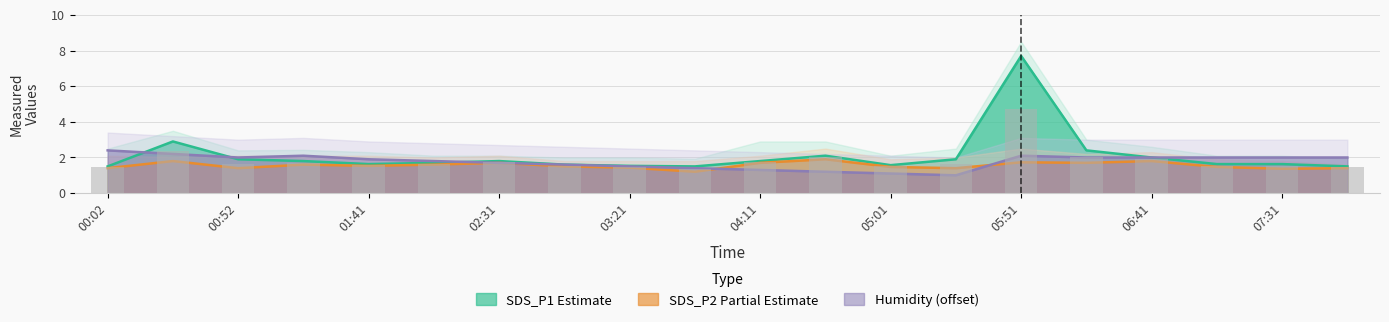

How many groups of bars are there?

20